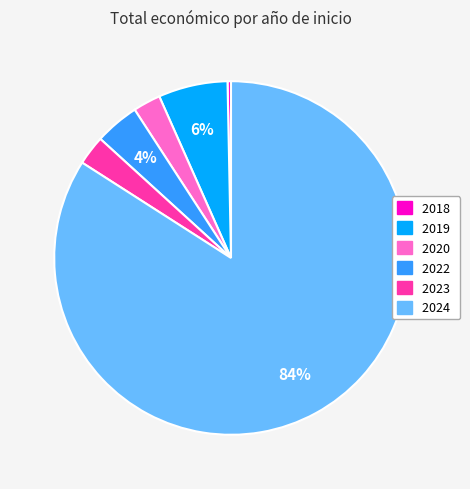

To the nearest percent, what is the difference between the largest and smallest slice percentages?

84%